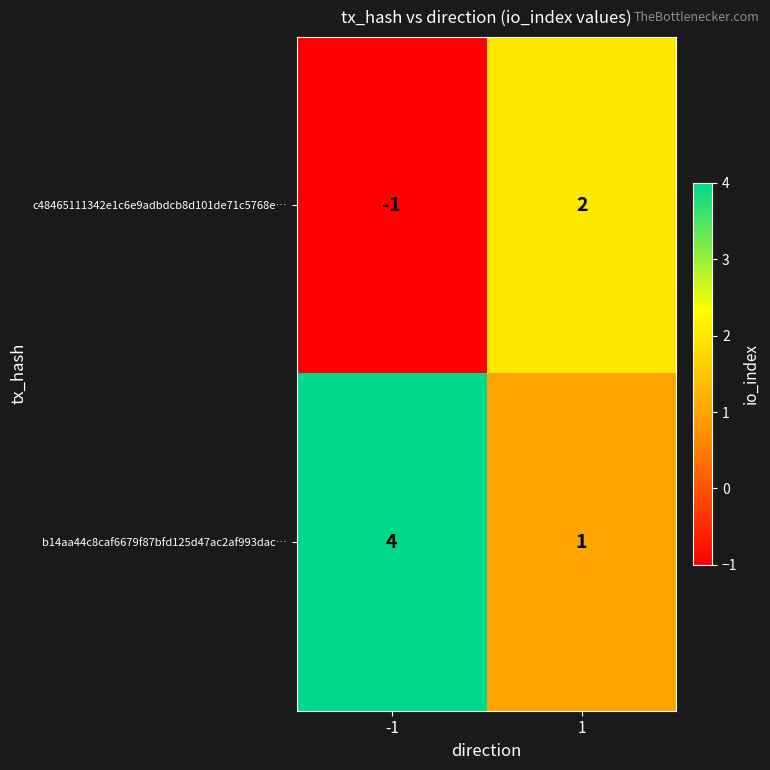

The b14aa44c8caf6679f87bfd125d47ac2af993dac… series shows 7 at -1. True or false?

False